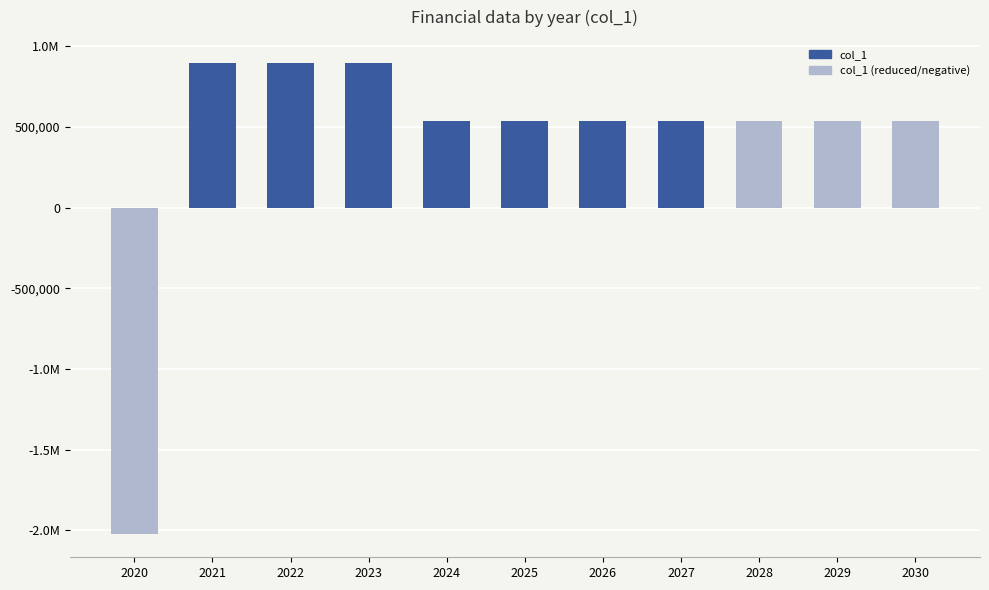

Reading left to right, extract all data points from this chart.

2020=-2021923.0	2021=895000.0	2022=895000.0	2023=895000.0	2024=539000.0	2025=538500.0	2026=538500.0	2027=538500.0	2028=538500.0	2029=538500.0	2030=538500.0